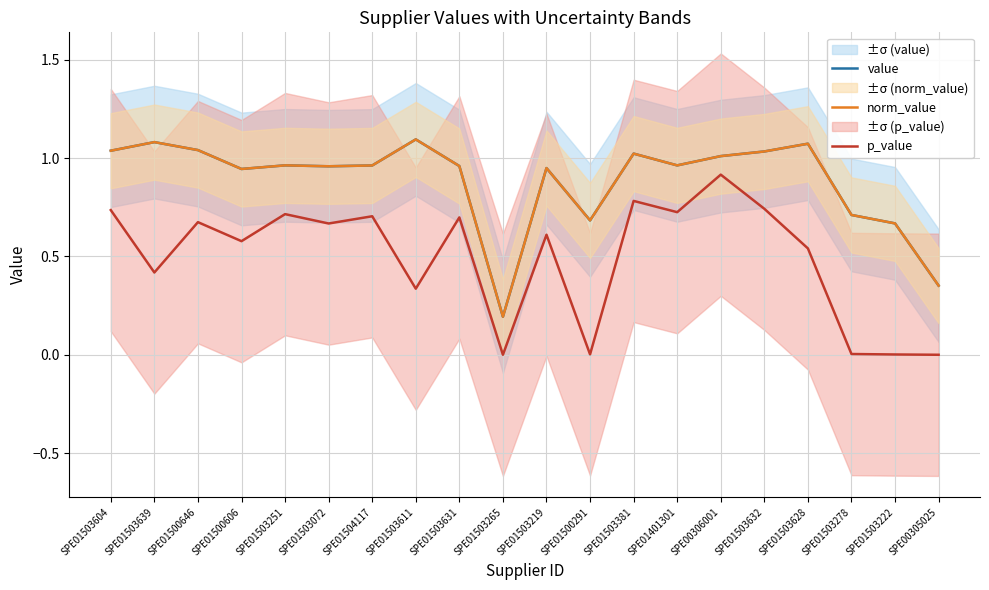

In norm_value, how many points are higher than both neighbors (excluding endpoints)?

6